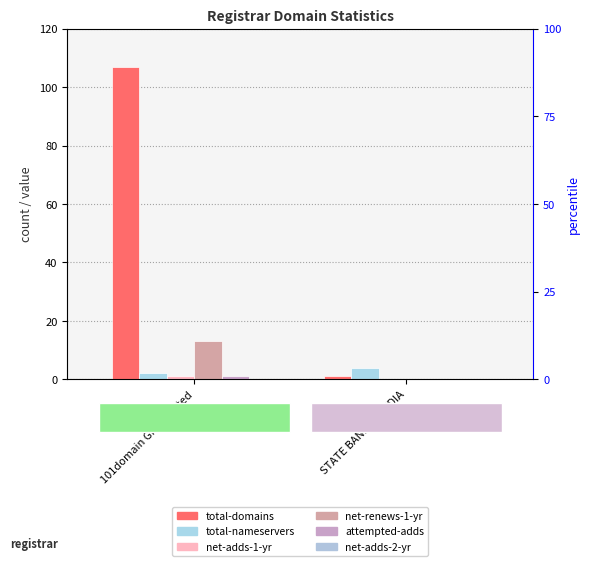

Which label corresponds to the smallest value in the chart?

STATE BANK OF INDIA